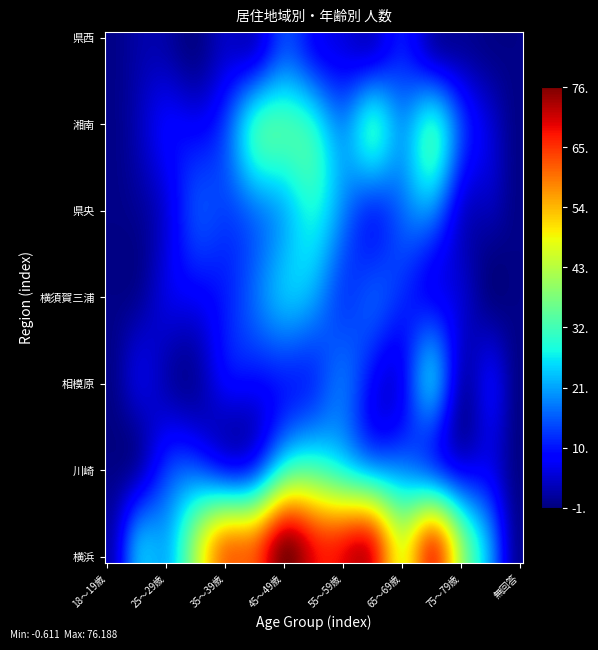

Rank the series by their maximum value, from highest to lowest.

横浜, 川崎, 湘南, 県央, 横須賀三浦, 相模原, 県西